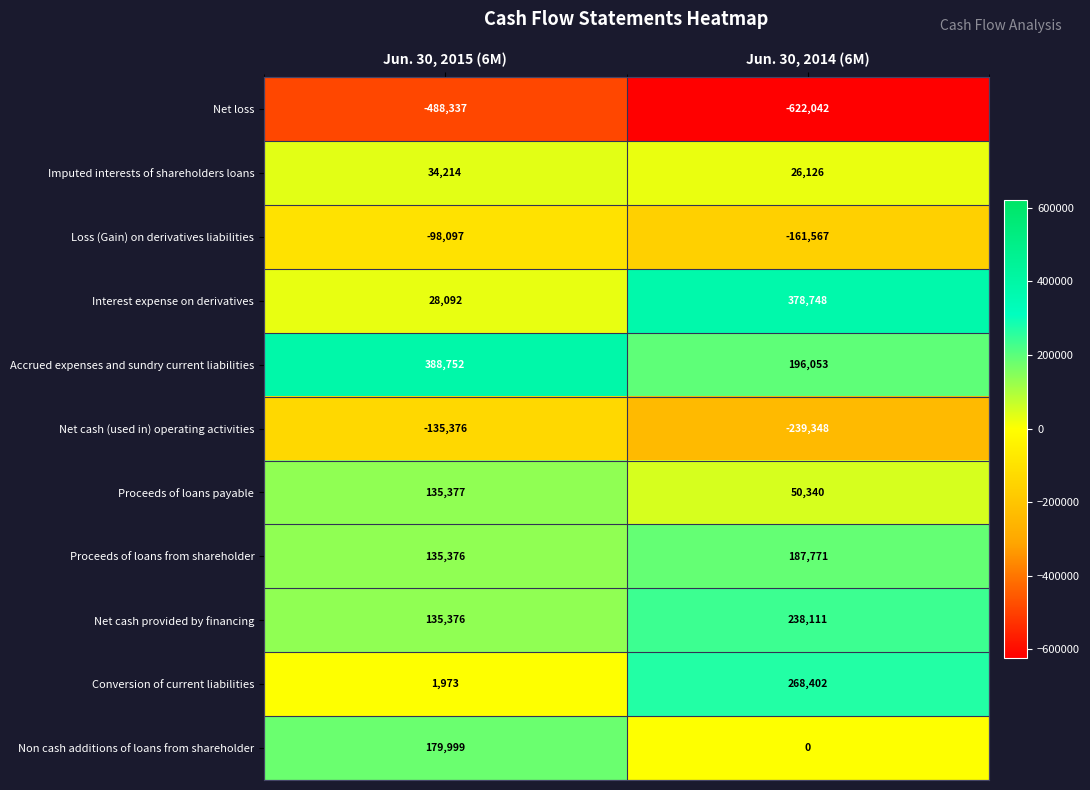

Between Jun. 30, 2015 (6M) and Jun. 30, 2014 (6M), which series saw the biggest shift?

Interest expense on derivatives